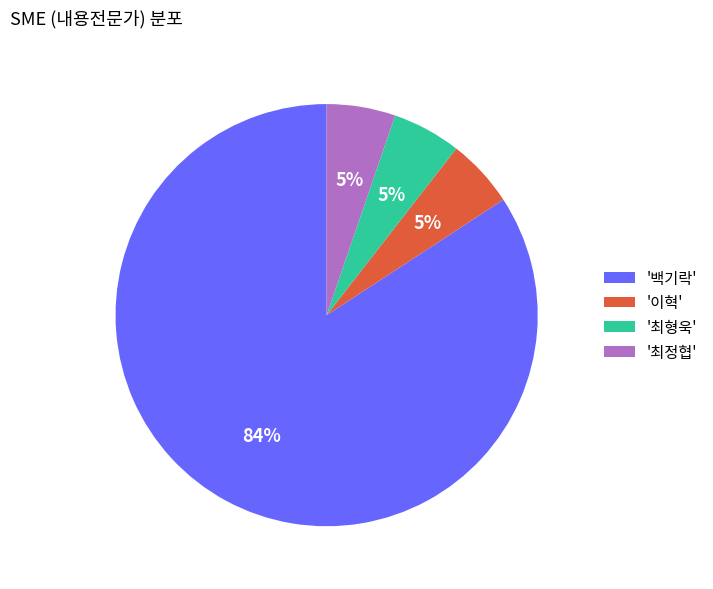

Which category accounts for the majority?

'백기락'